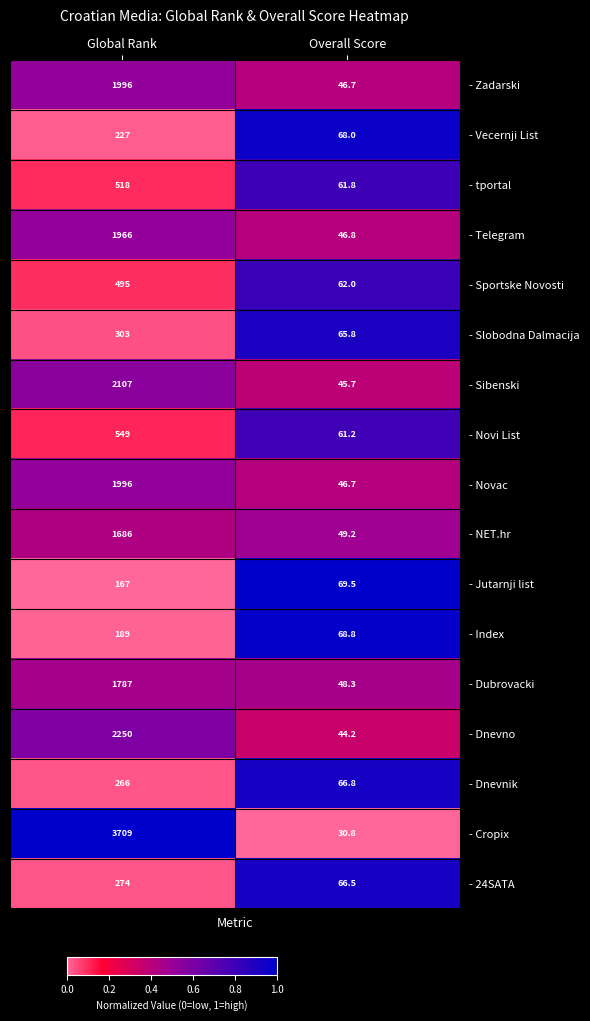

Which category has the highest value across all series?

Global Rank